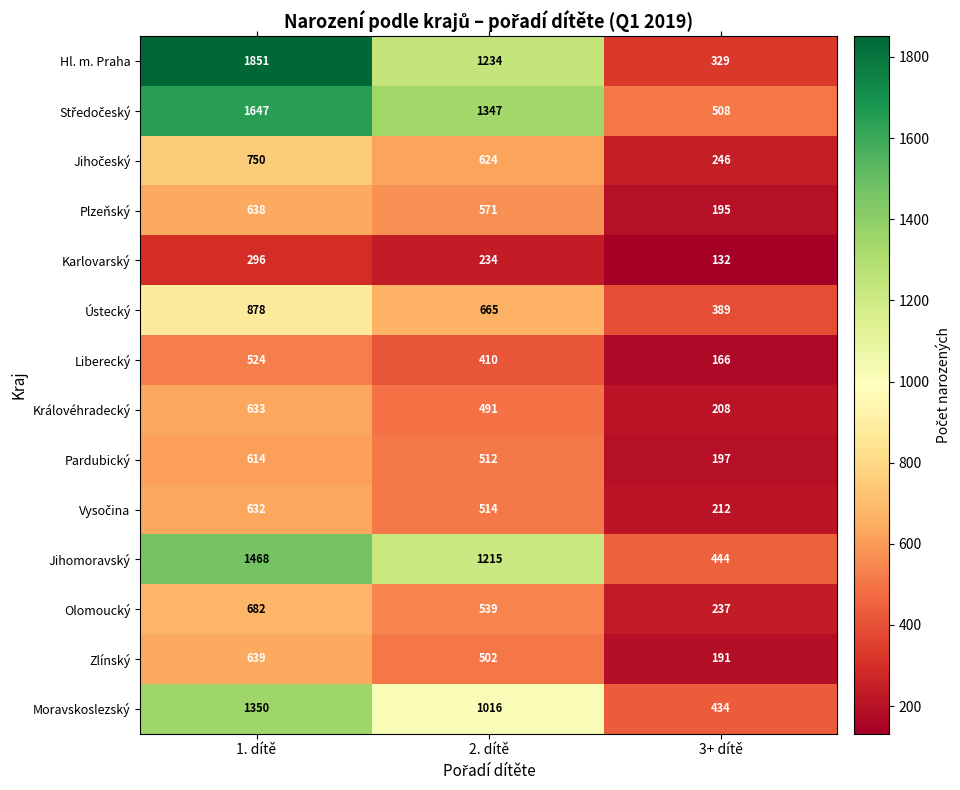

What is the sum of the Zlínský values at 3+ dítě and 2. dítě?

693